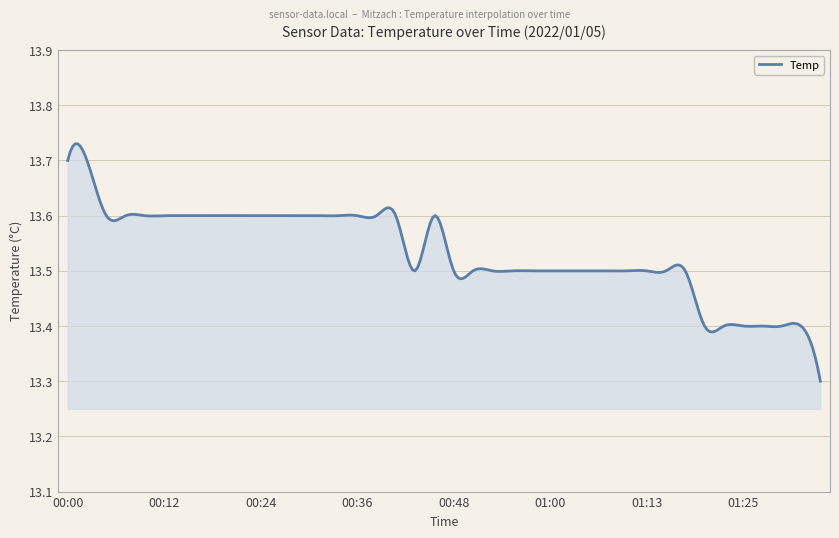

What is the difference between the maximum and minimum values?

0.4